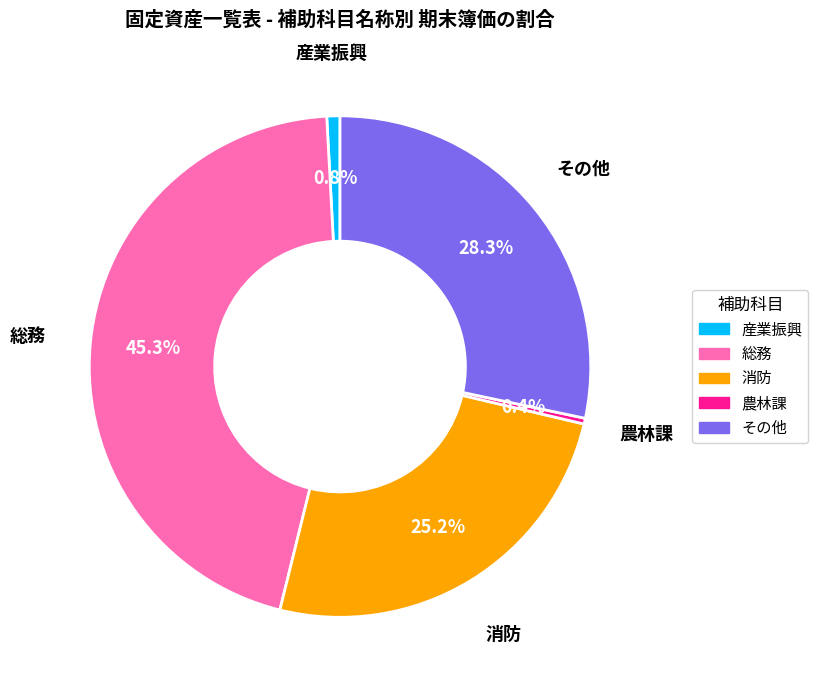

Count the number of slices in the pie.

5